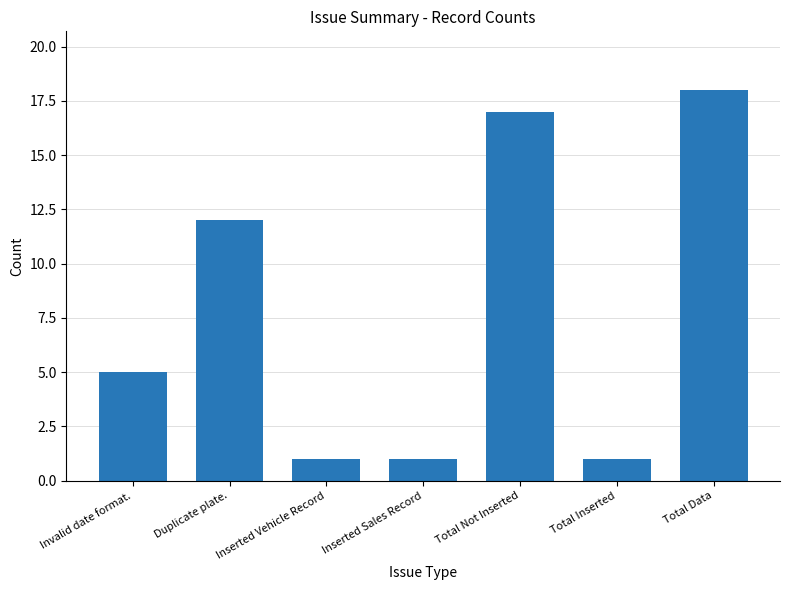

How many bars are there in total?

7